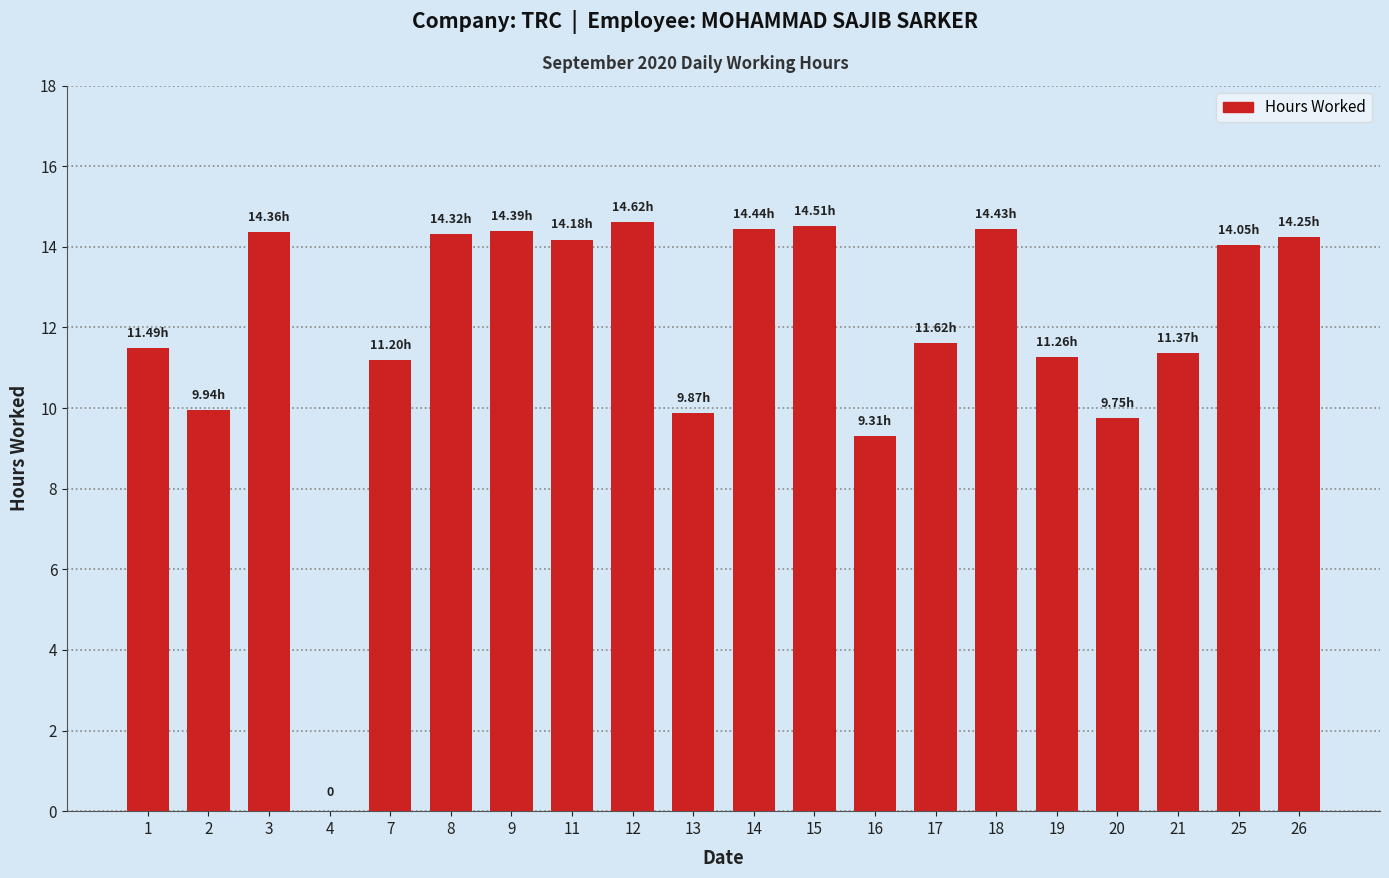

Does the chart contain stacked bars?

No